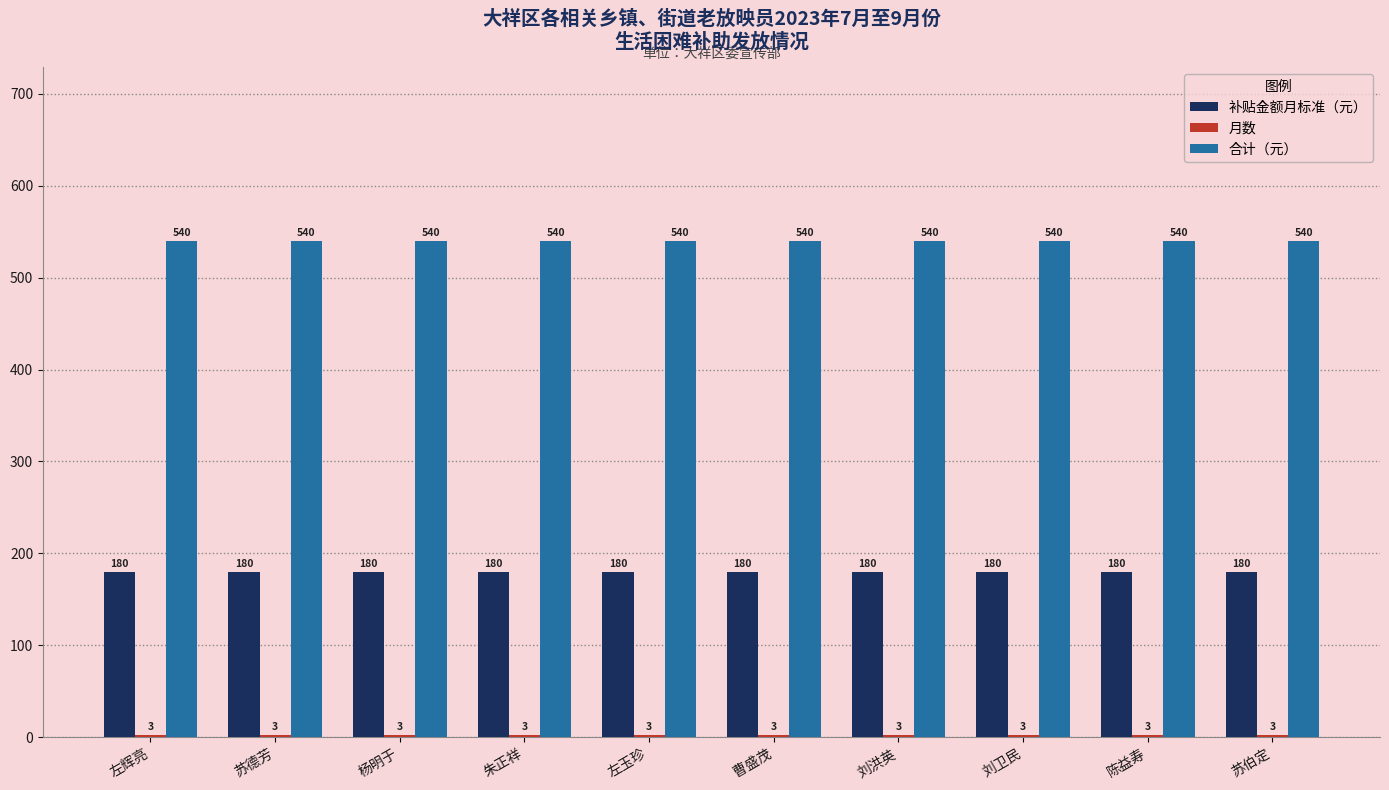

What is the difference between the highest and lowest values at 朱正祥?

537